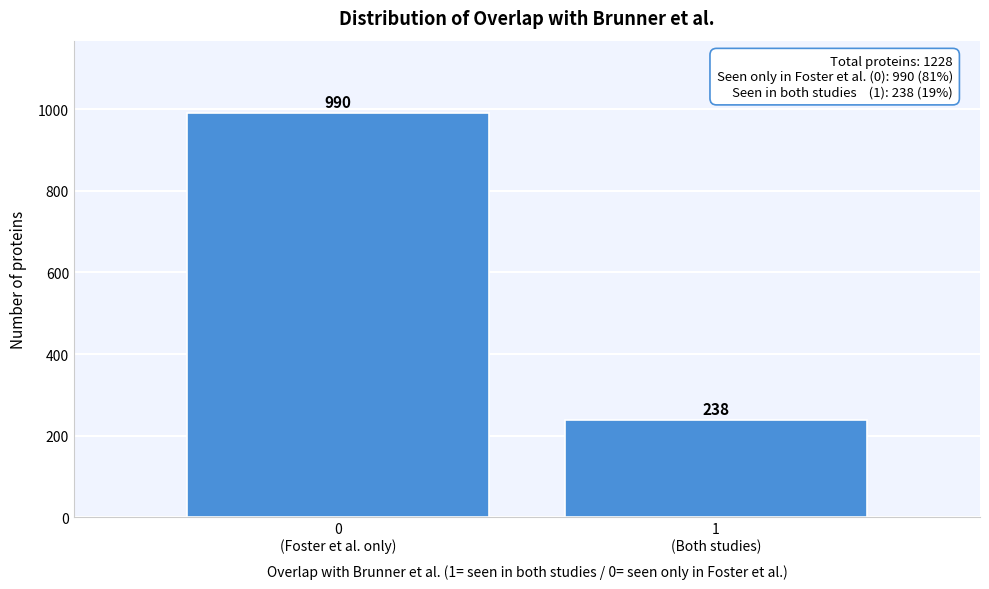

Reading left to right, list all the values displayed in this chart.

990	238